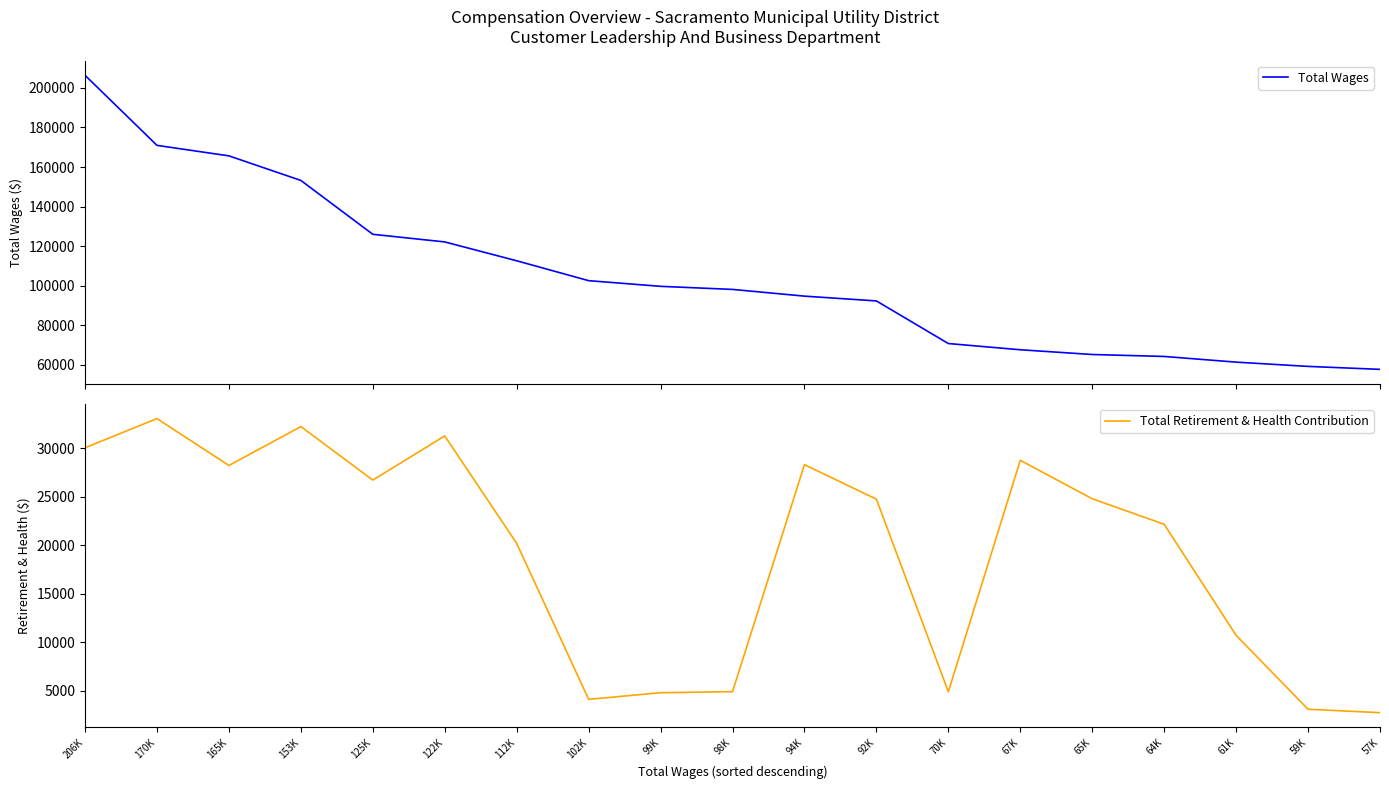

In Total Retirement & Health Contribution, how many points are higher than both neighbors (excluding endpoints)?

5